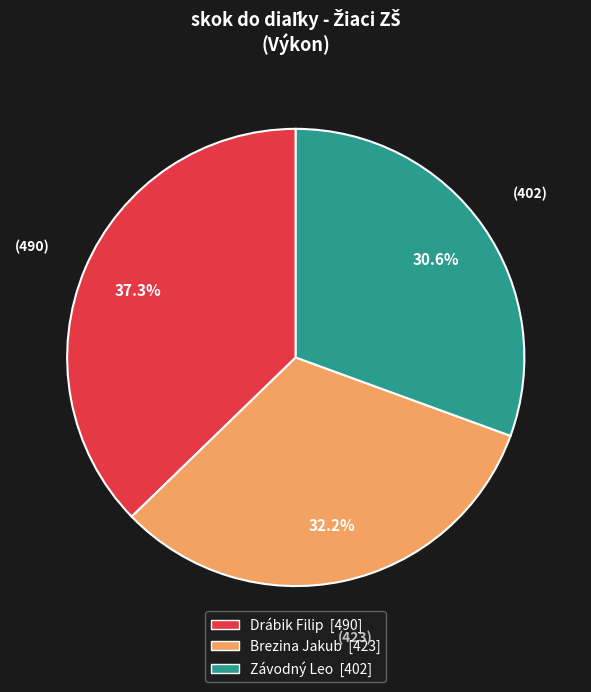

To the nearest percent, what portion does Závodný Leo represent?

31%